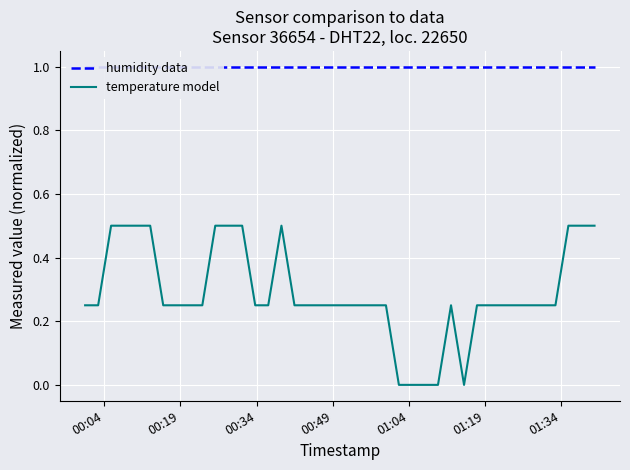

True or false: humidity data and temperature model intersect in this chart.

False